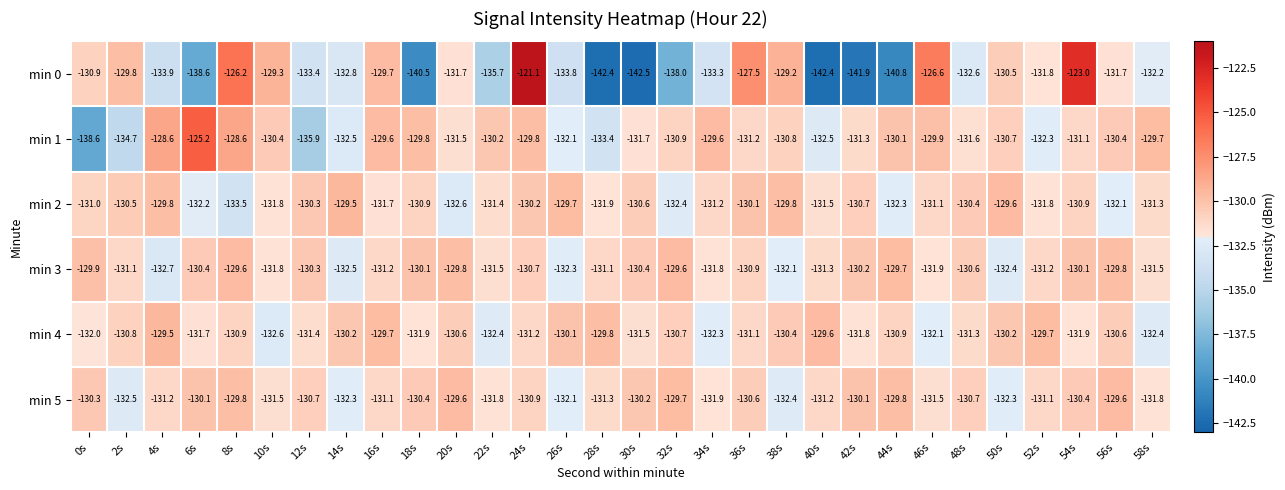

What is the total value across all series at 2s?

-789.4